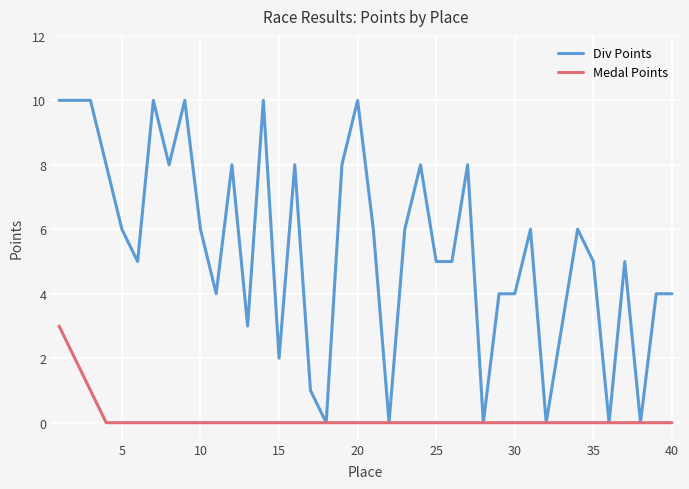

Which series has the largest total across all categories?

Div Points